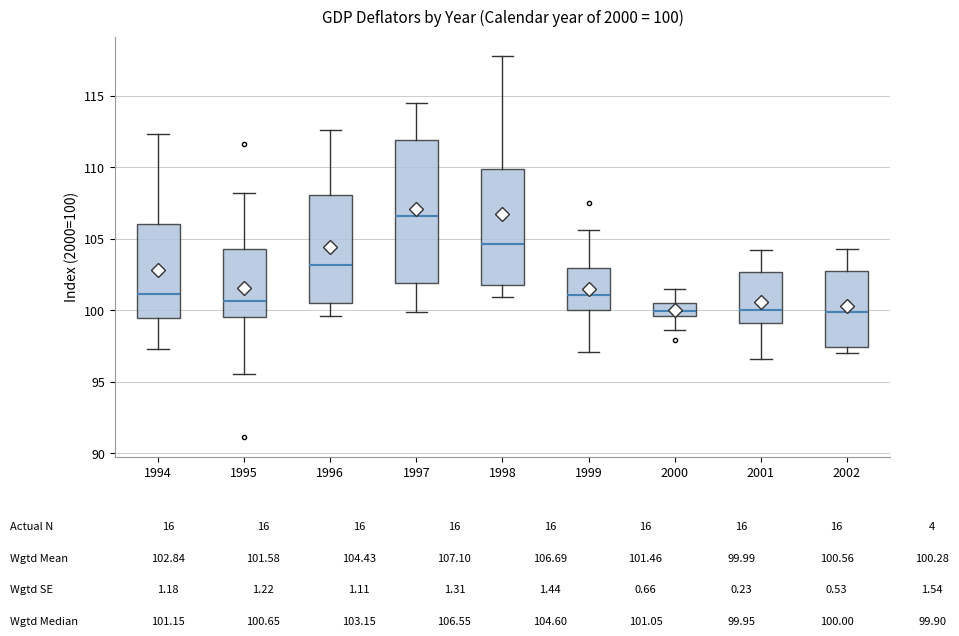

Comparing the boxes themselves (not the whiskers), which one is the tallest?

1997